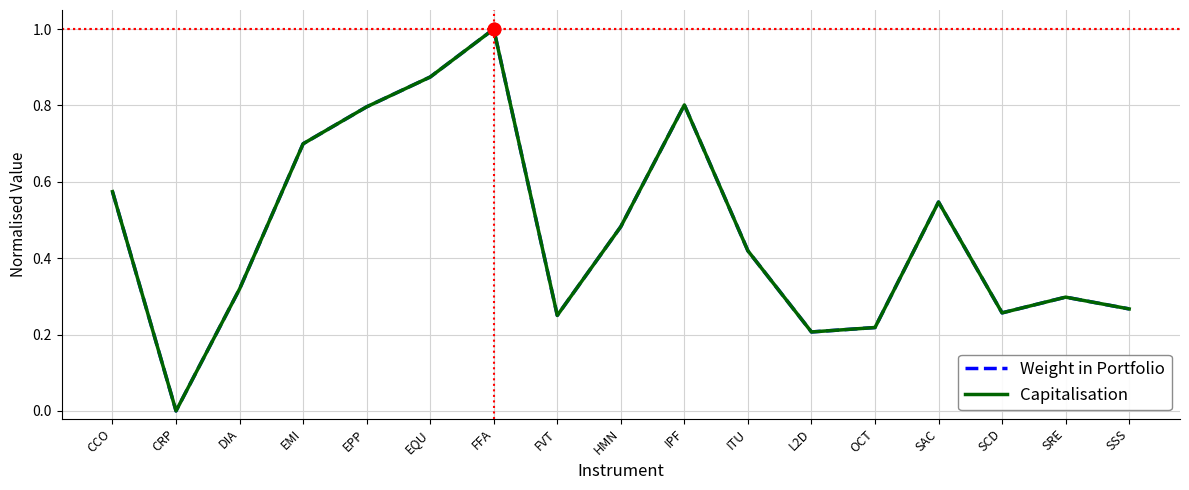

Between DIA and ITU, which series saw the biggest shift?

Capitalisation